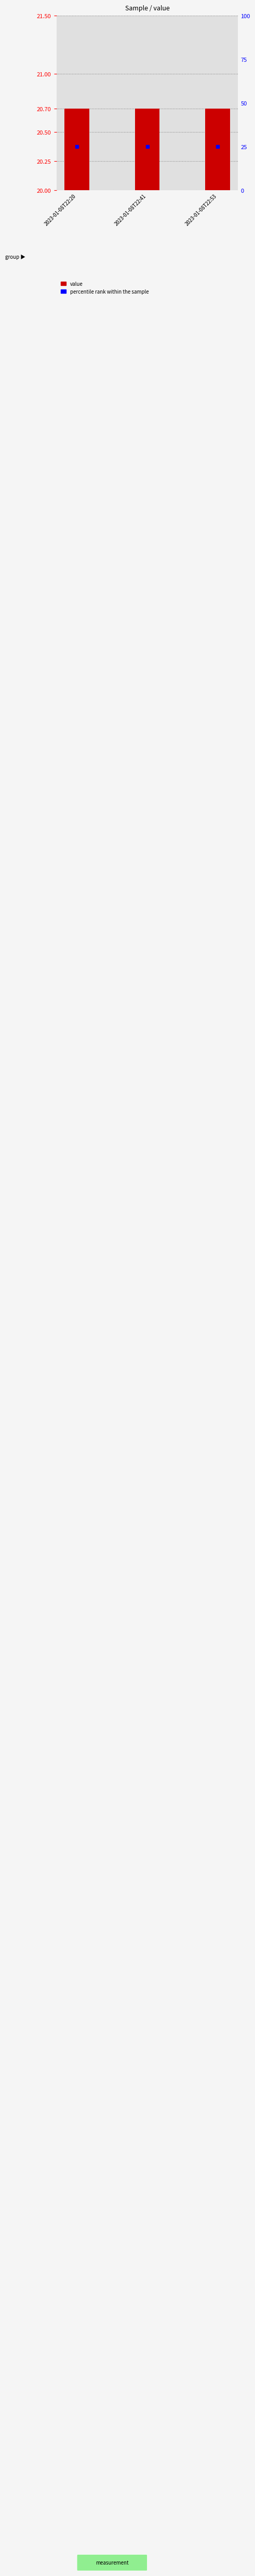

Which series has the largest Y range (max minus min)?

value